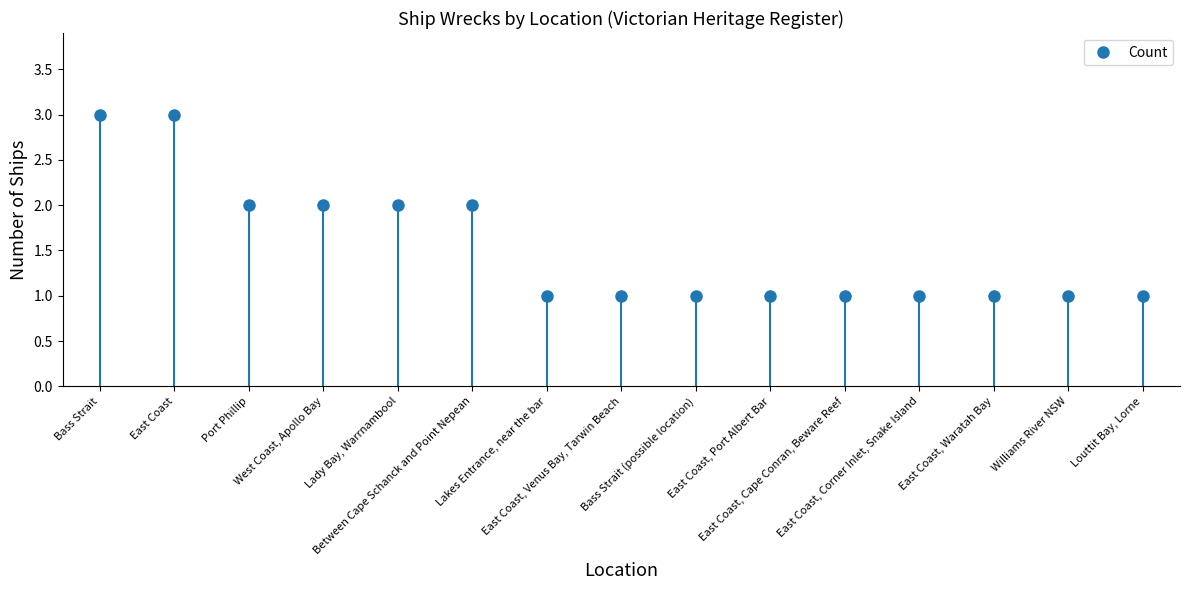

What is the change in value from East Coast to Bass Strait (possible location)?

-2